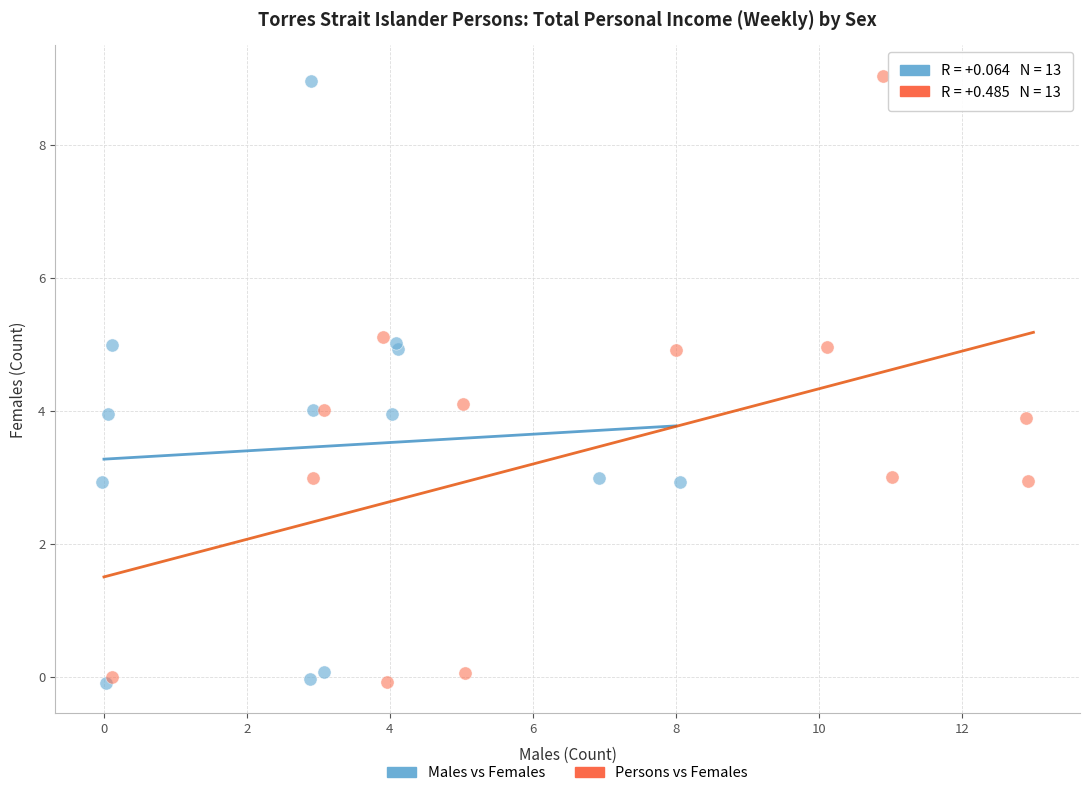

Which series reaches the maximum Y coordinate?

Persons vs Females